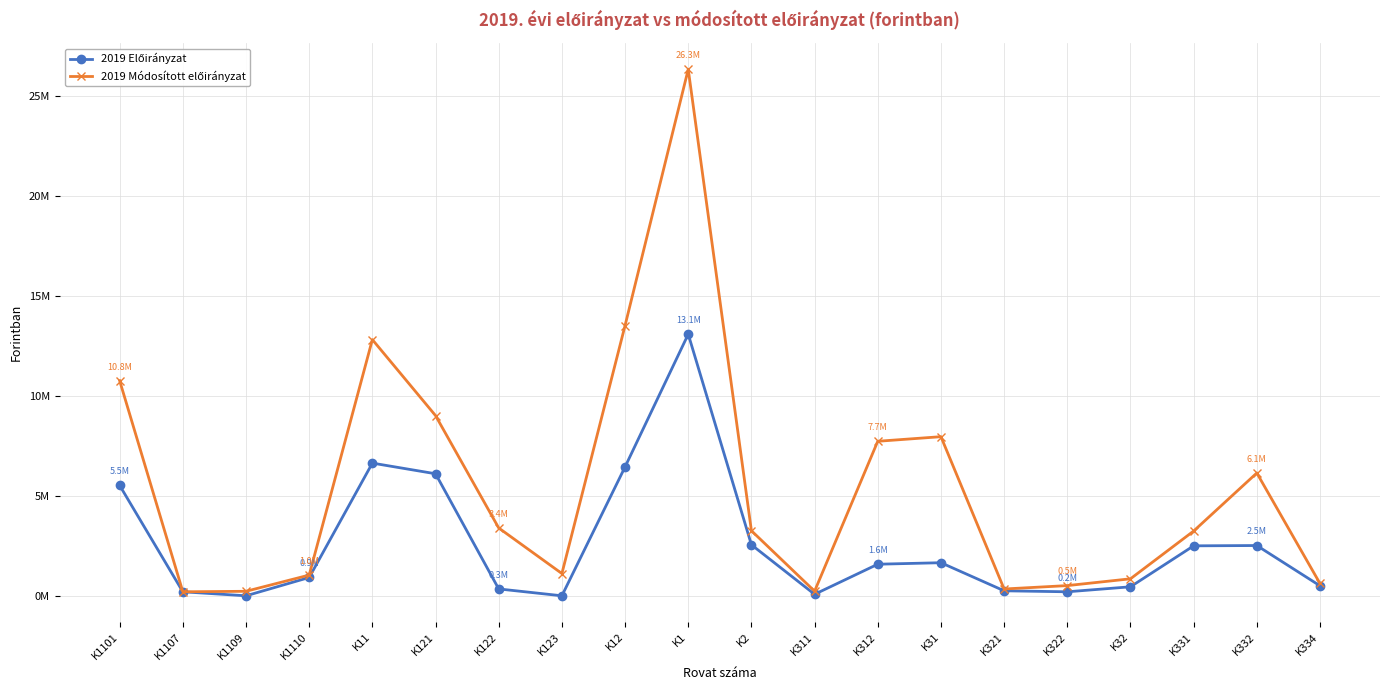

Between K321 and K1110, which is larger?

K1110